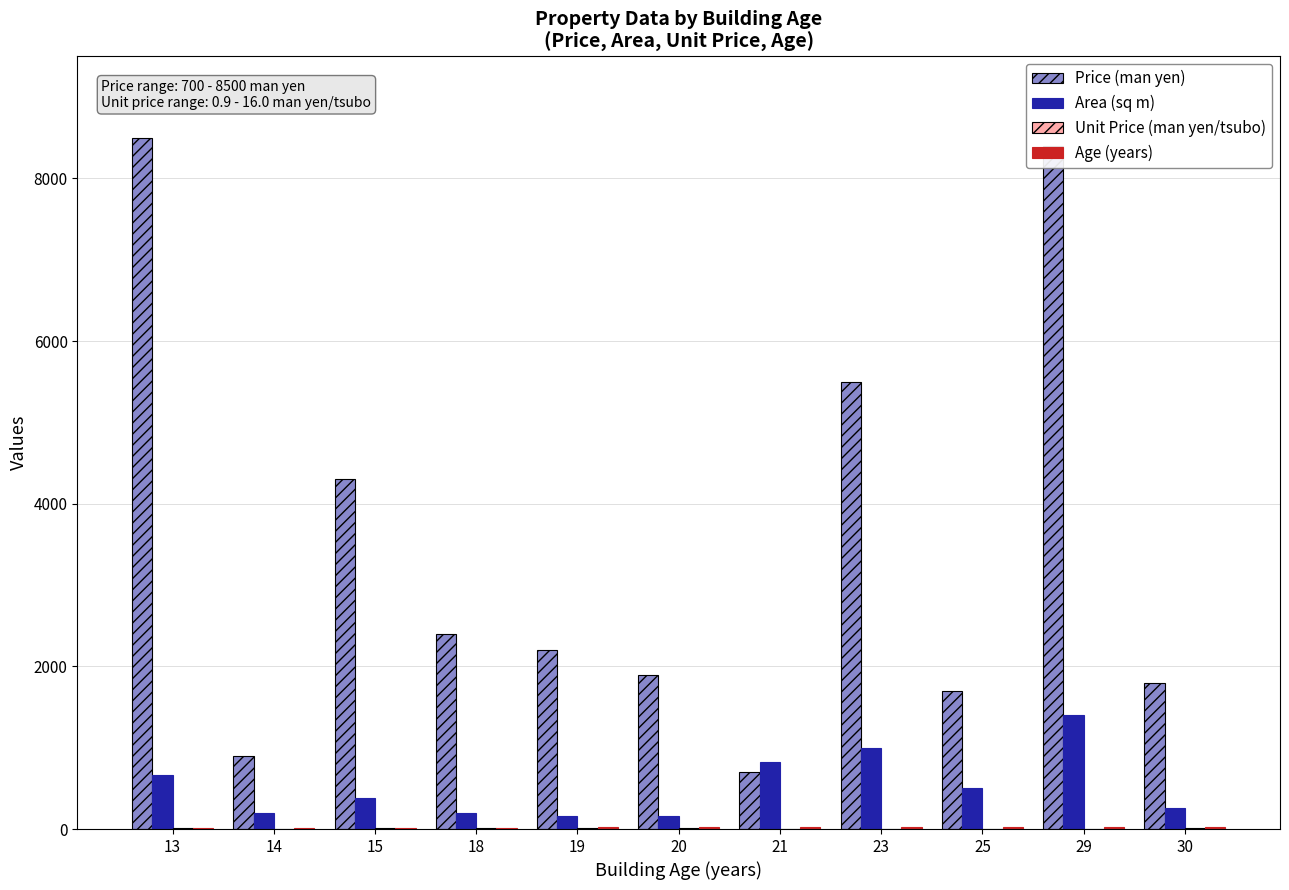

Which series changed the most between 18 and 29?

Price (man yen)